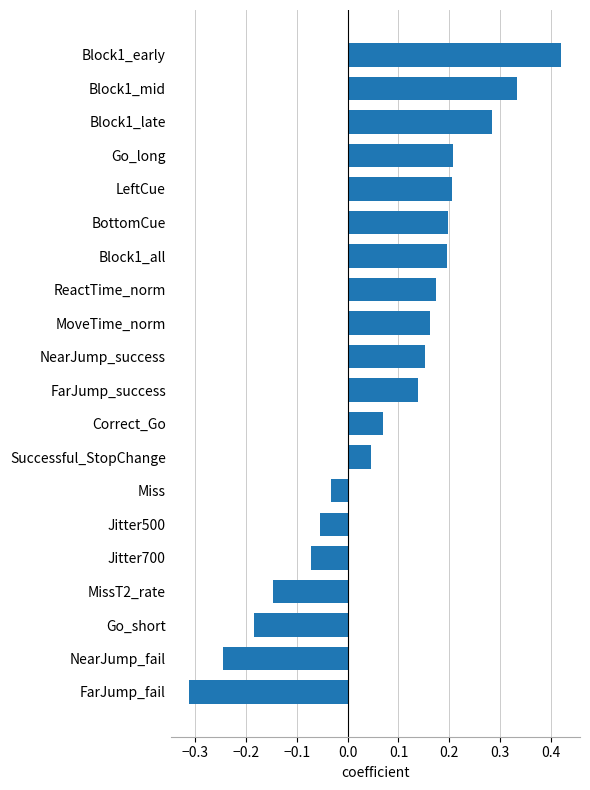

What is the label of the 16th bar from the bottom?

LeftCue